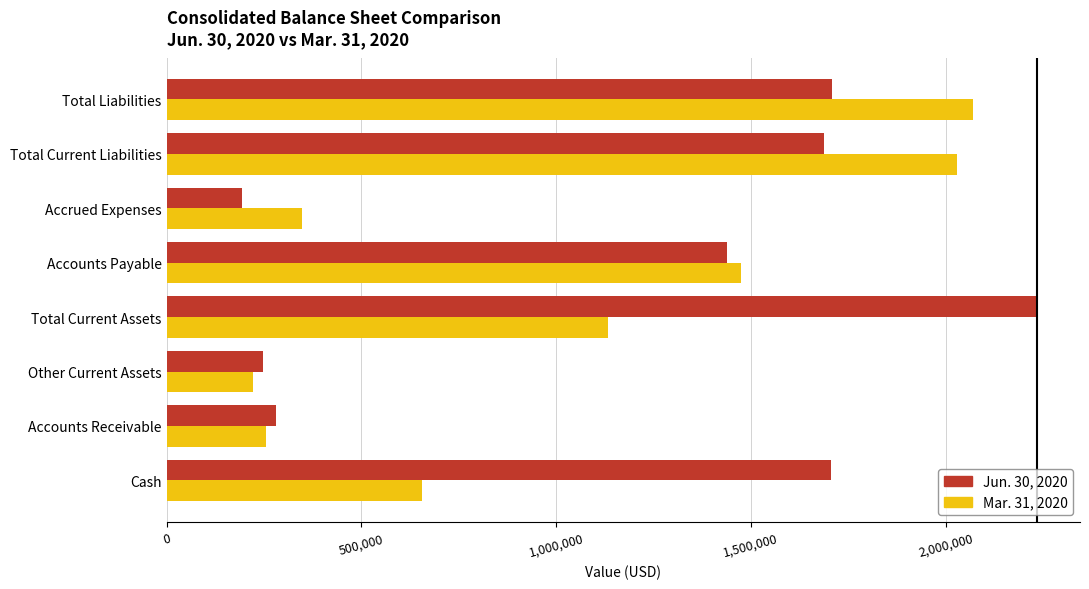

The Jun. 30, 2020 series shows 1705374 at Cash. True or false?

True